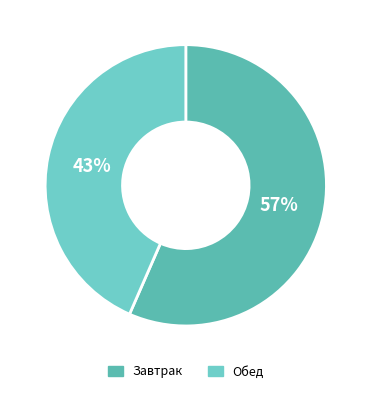

Is there a majority slice in this chart?

Yes